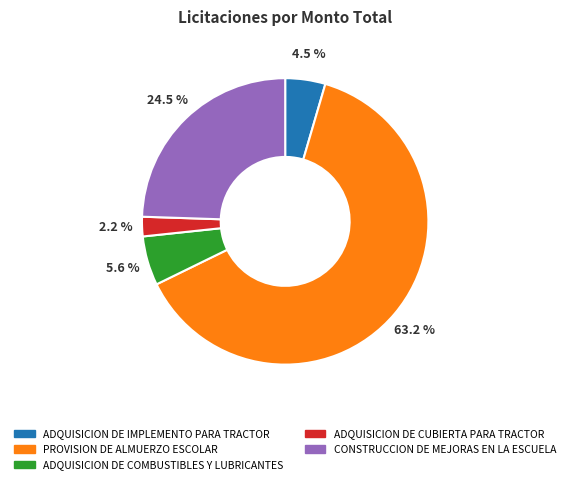

To the nearest percent, what is the combined percentage of ADQUISICION DE CUBIERTA PARA TRACTOR and ADQUISICION DE COMBUSTIBLES Y LUBRICANTES?

8%